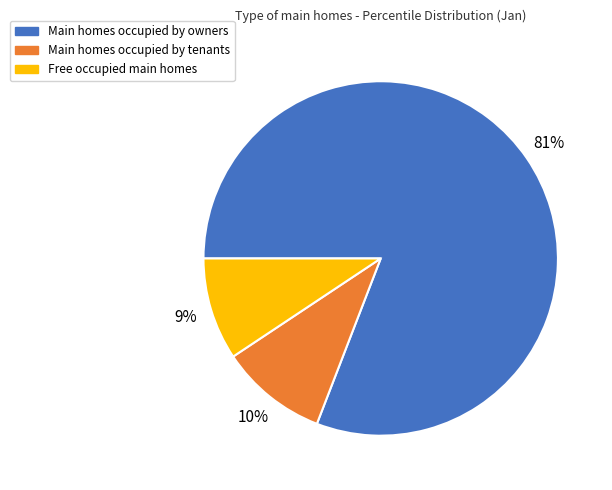

Does any single category account for the majority?

Yes